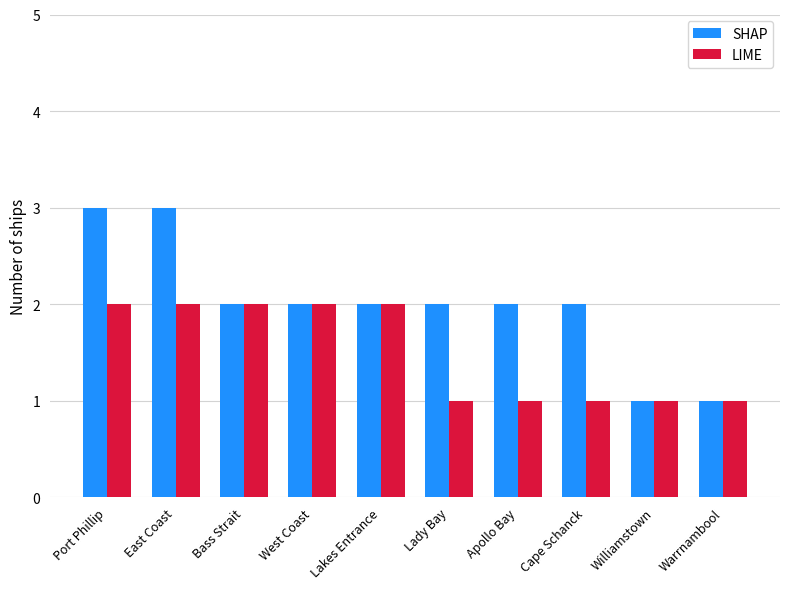

What is the label of the 9th bar from the left?

Williamstown